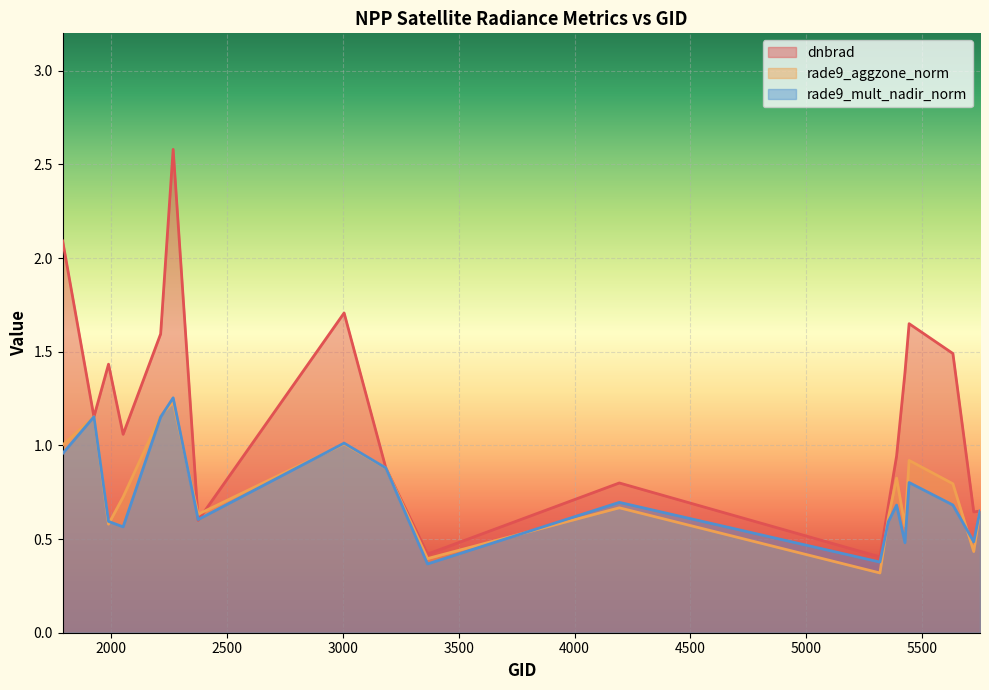

Reading right to left, what are all the values shown in this chart?

dnbrad: 0.6	0.6	1.5	1.6	1.4	0.9	0.7	0.4	0.8	0.4	0.9	1.7	0.6	2.6	1.6	1.1	1.4	1.2	2.1
rade9_aggzone_norm: 0.6	0.4	0.8	0.9	0.6	0.8	0.6	0.3	0.7	0.4	0.9	1.0	0.6	1.2	1.2	0.7	0.6	1.2	1.0
rade9_mult_nadir_norm: 0.6	0.5	0.7	0.8	0.5	0.7	0.6	0.4	0.7	0.4	0.9	1.0	0.6	1.3	1.2	0.6	0.6	1.2	1.0